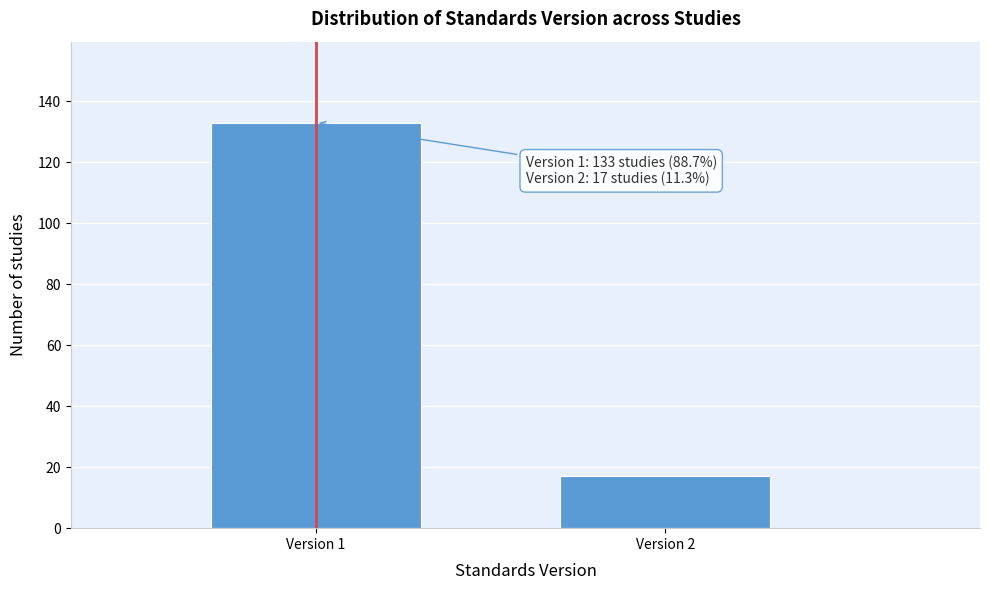

Reading right to left, transcribe all the data shown in this chart.

17	133